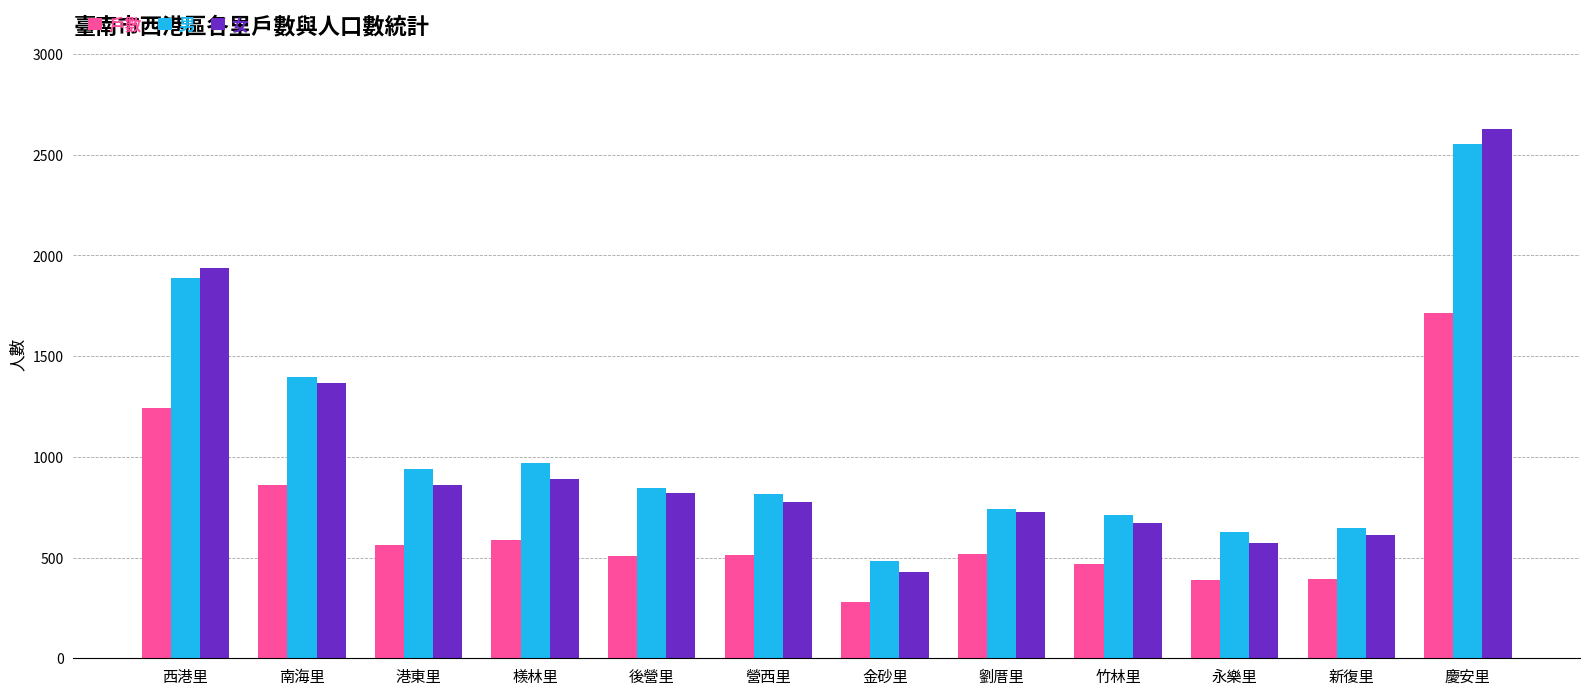

Between 西港里 and 新復里, which series saw the biggest shift?

女